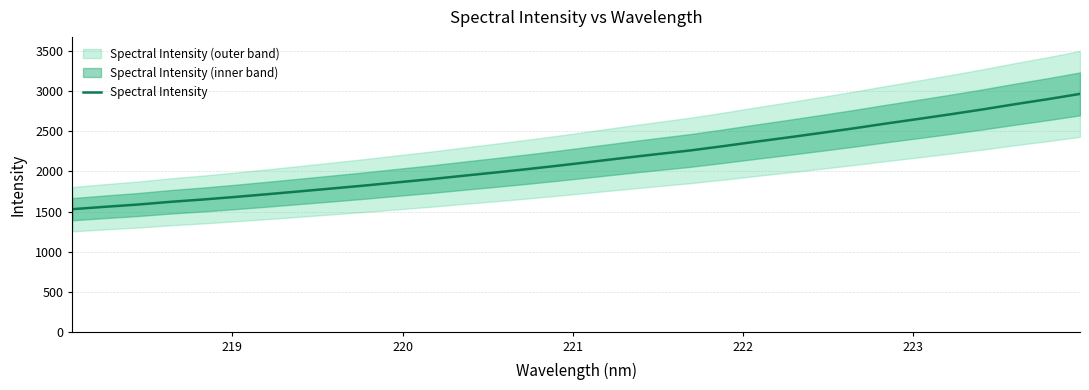

What is the maximum value for Spectral Intensity?

2963.5